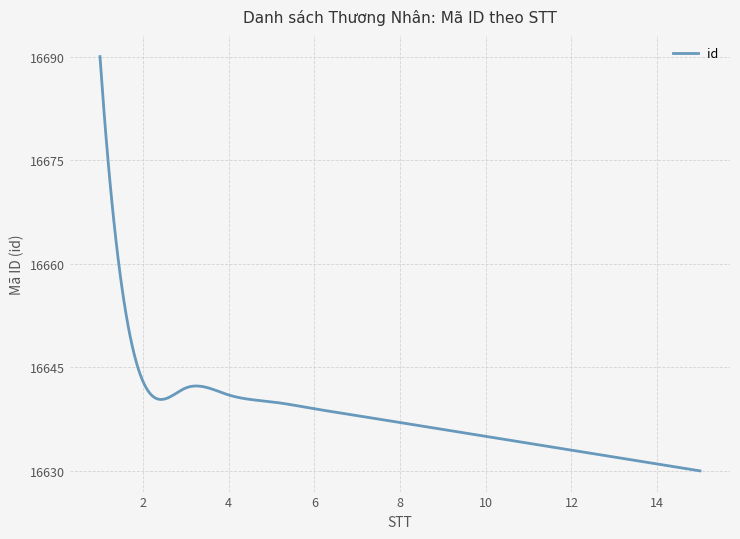

What is the minimum value shown in the chart?

16630.0